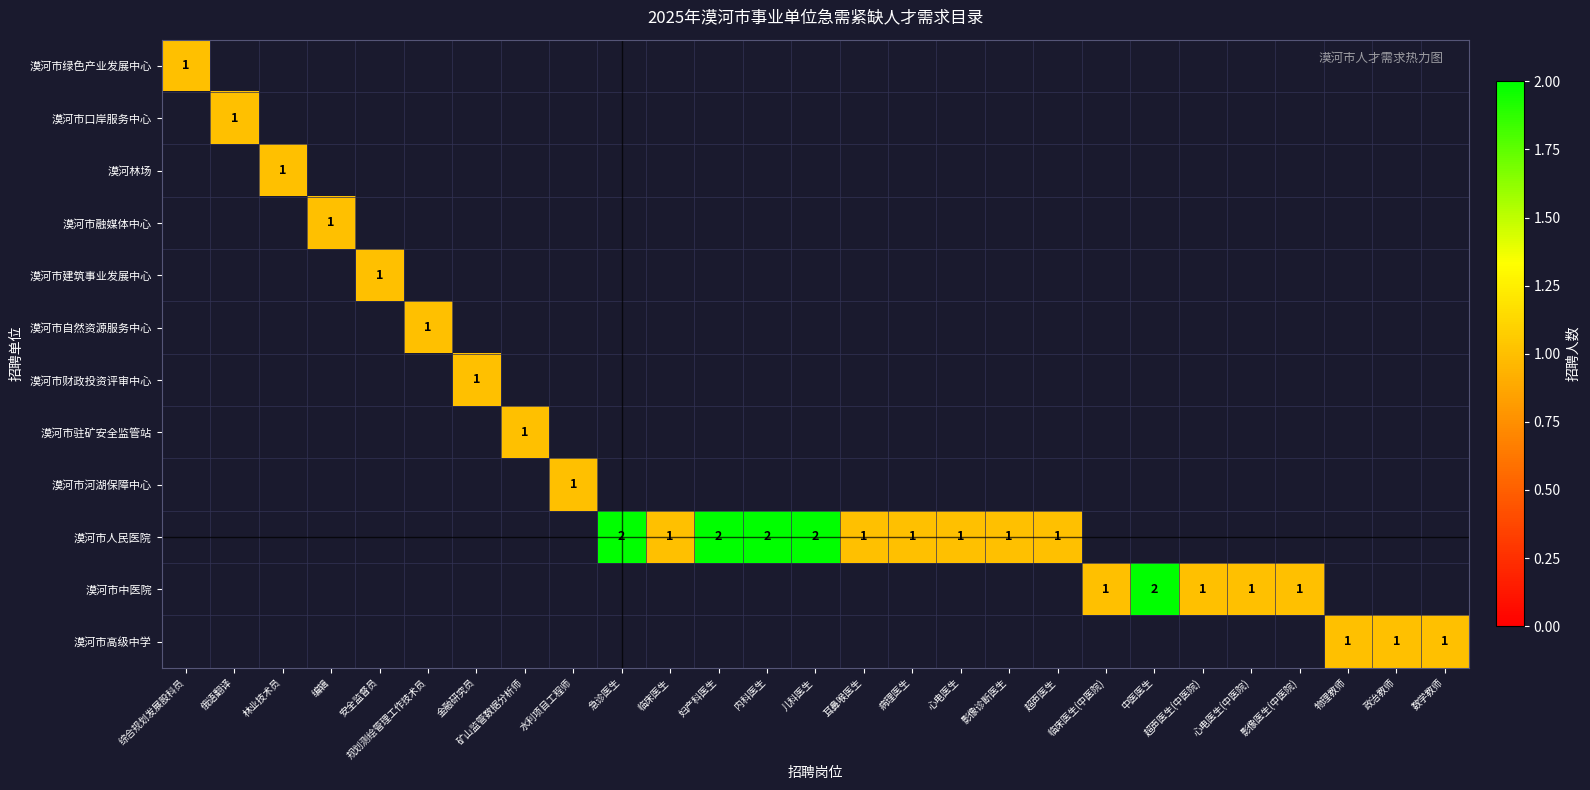

The 漠河市人民医院 series shows 1 at 影像诊断医生. True or false?

True